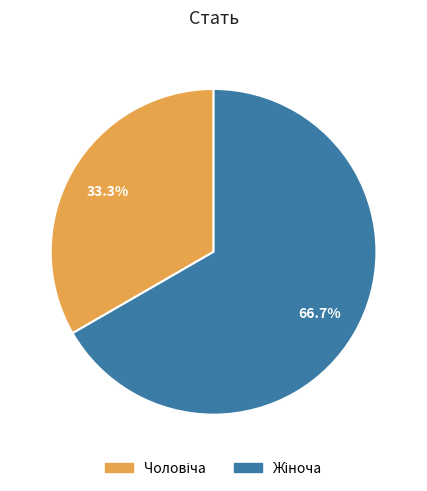

Is there any slice that represents more than half of the pie?

Yes